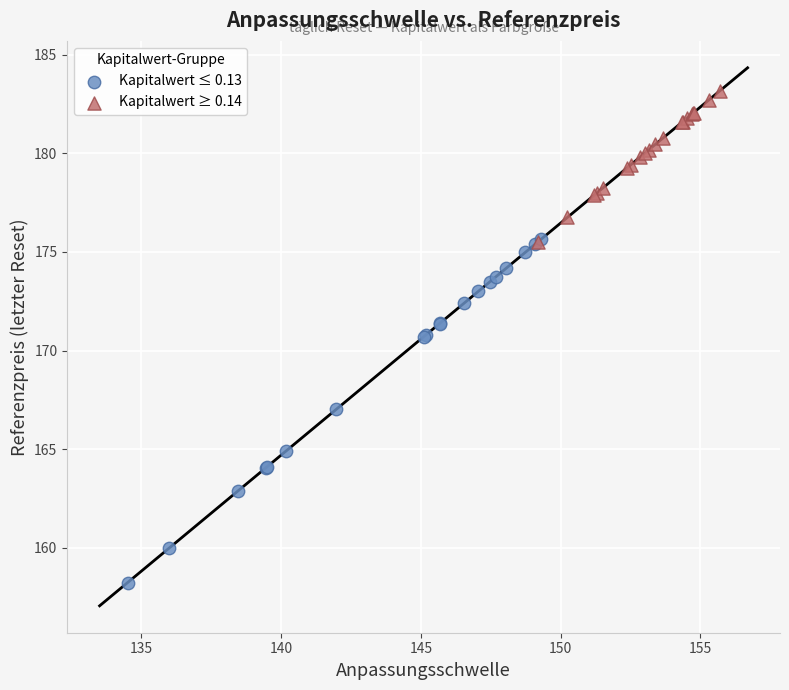

What are all the series names shown in the legend?

Kapitalwert ≤ 0.13, Kapitalwert ≥ 0.14